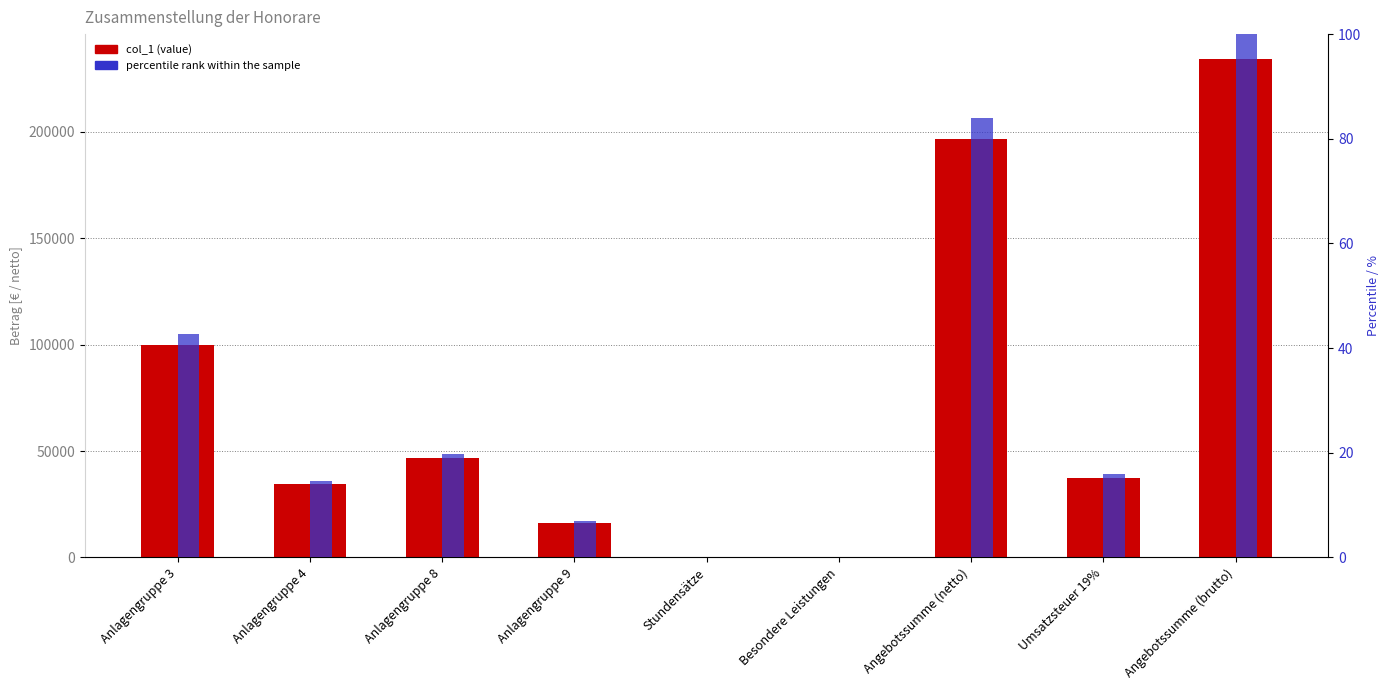

Which series changed the most between Besondere Leistungen and Angebotssumme (netto)?

col_1